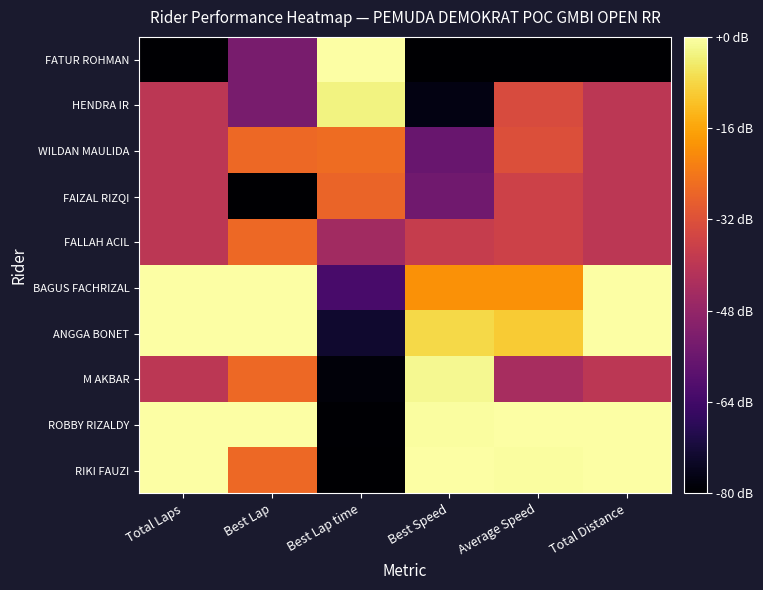

What is the difference between the highest and lowest values at Average Speed?

80.0